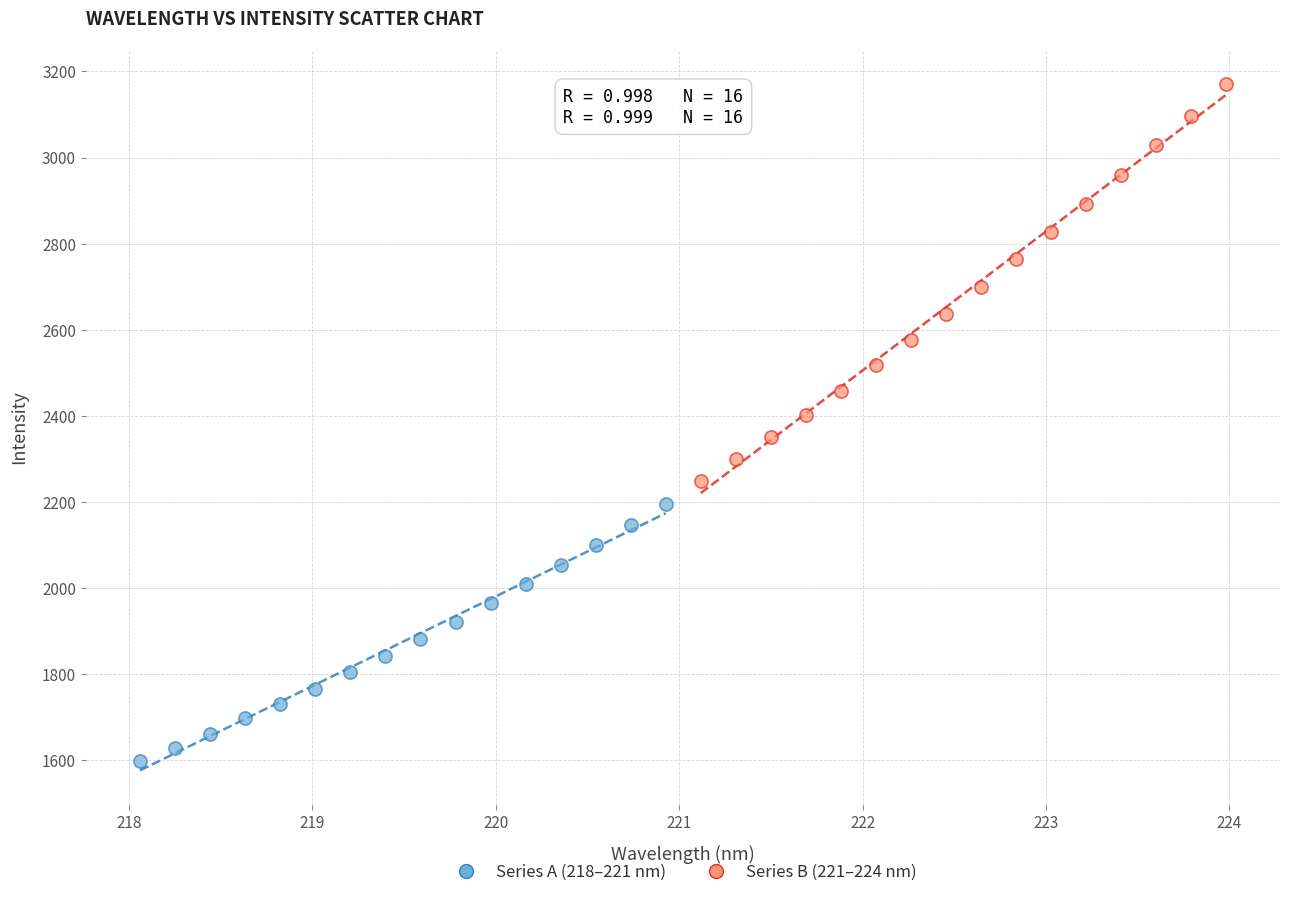

Which series reaches the minimum Y coordinate?

Series A (218–221 nm)